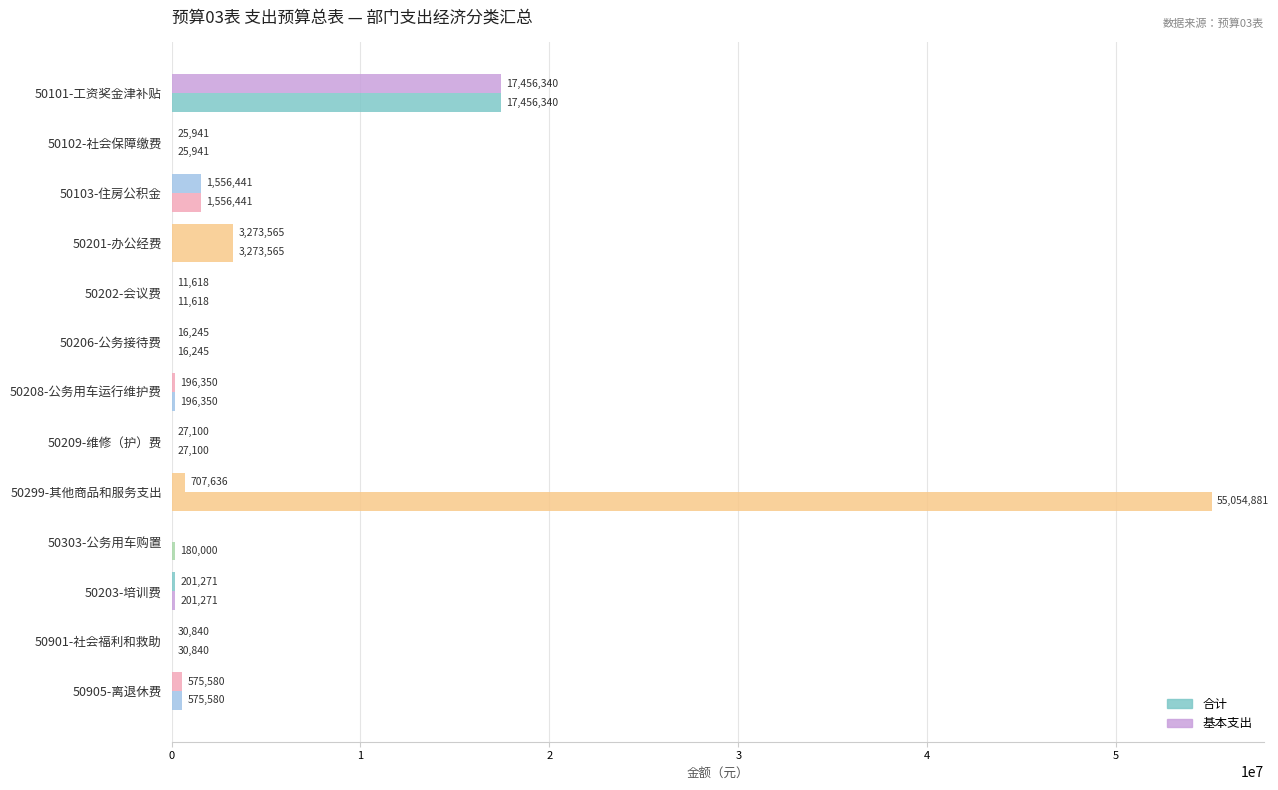

Reading left to right, list all the values displayed in this chart.

合计: 17456339.9	25940.7	1556441.2	3273564.9	11617.8	16245.0	196350.0	27100.0	55054881.3	180000.0	201270.9	30840.0	575580.0
基本支出: 17456339.9	25940.7	1556441.2	3273564.9	11617.8	16245.0	196350.0	27100.0	707636.3	0.0	201270.9	30840.0	575580.0